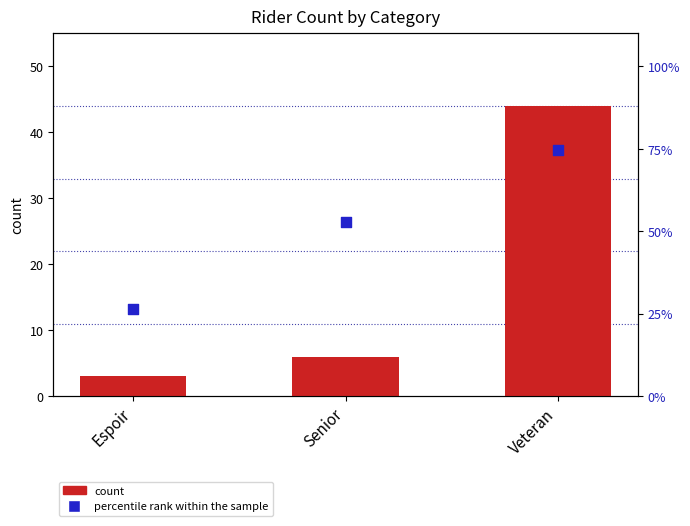

Is the value of percentile rank within the sample at Senior greater than the value of count at Senior?

Yes